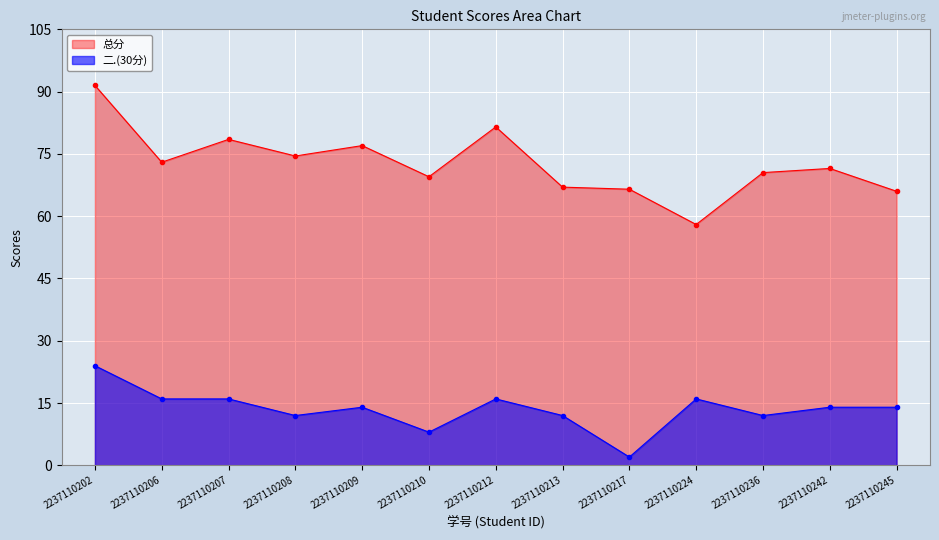

Reading left to right, transcribe all the data shown in this chart.

总分: 91.5	73.0	78.5	74.5	77.0	69.5	81.5	67.0	66.5	58.0	70.5	71.5	66.0
二.(30分): 24.0	16.0	16.0	12.0	14.0	8.0	16.0	12.0	2.0	16.0	12.0	14.0	14.0